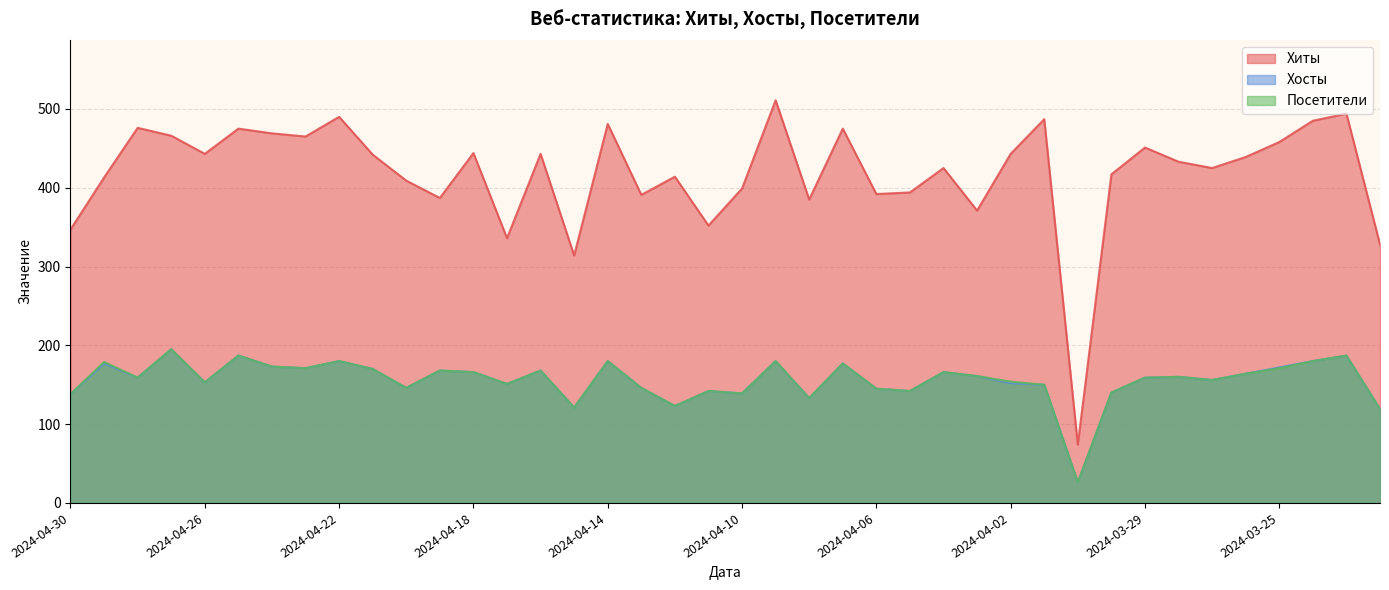

Which series has the largest total across all categories?

Хиты